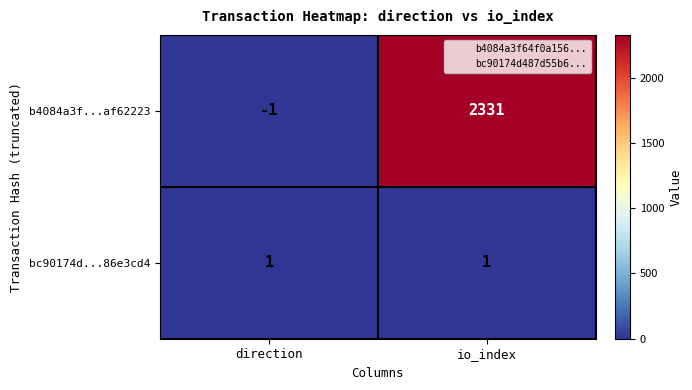

Reading right to left, list all the values displayed in this chart.

b4084a3f...af62223: 2331	-1
bc90174d...86e3cd4: 1	1